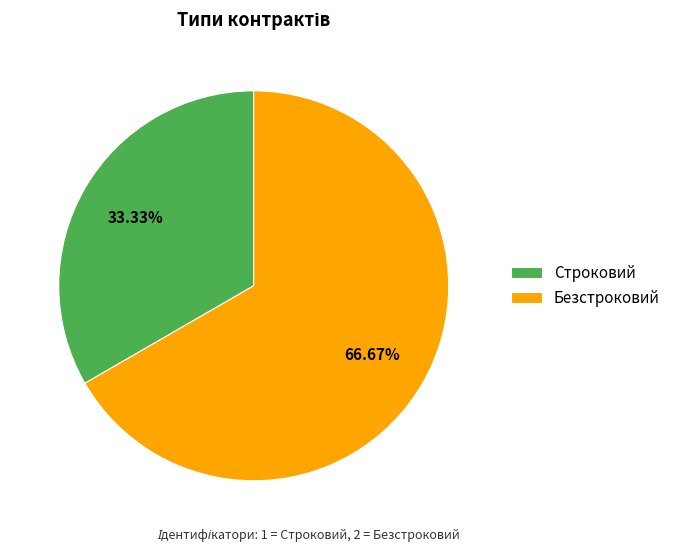

Is it true that Строковий is 33% of the pie?

True